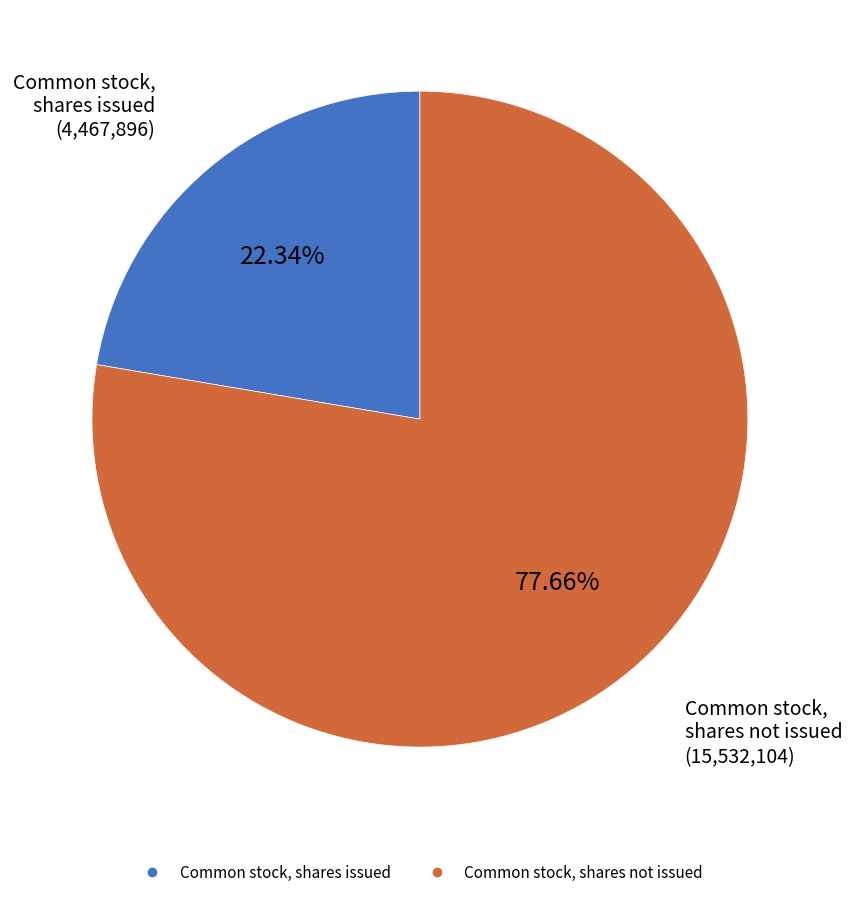

Is there any slice that represents more than half of the pie?

Yes